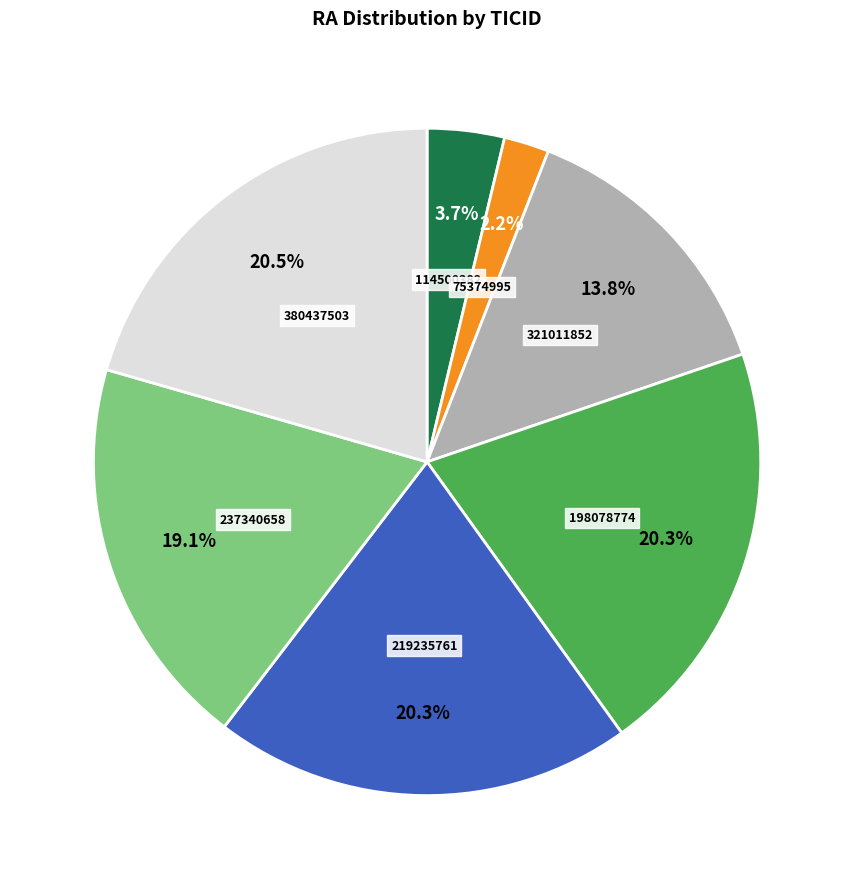

What percentage is the 114500382 slice, to the nearest percent?

4%